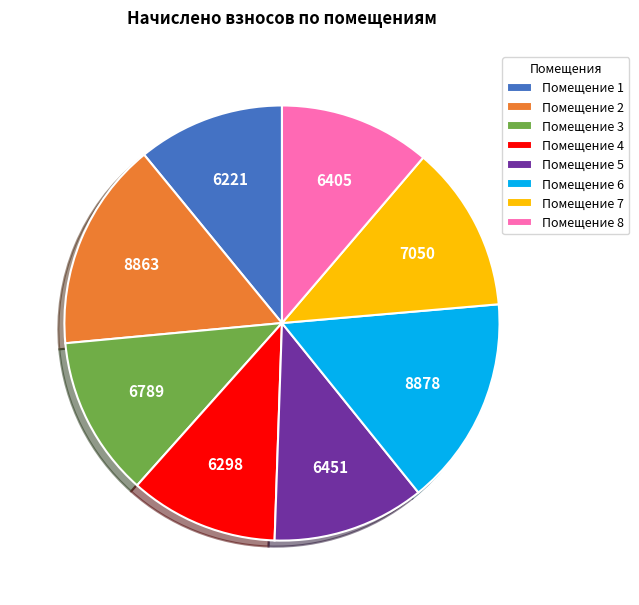

The Помещение 7 slice represents 3% of the pie. True or false?

False